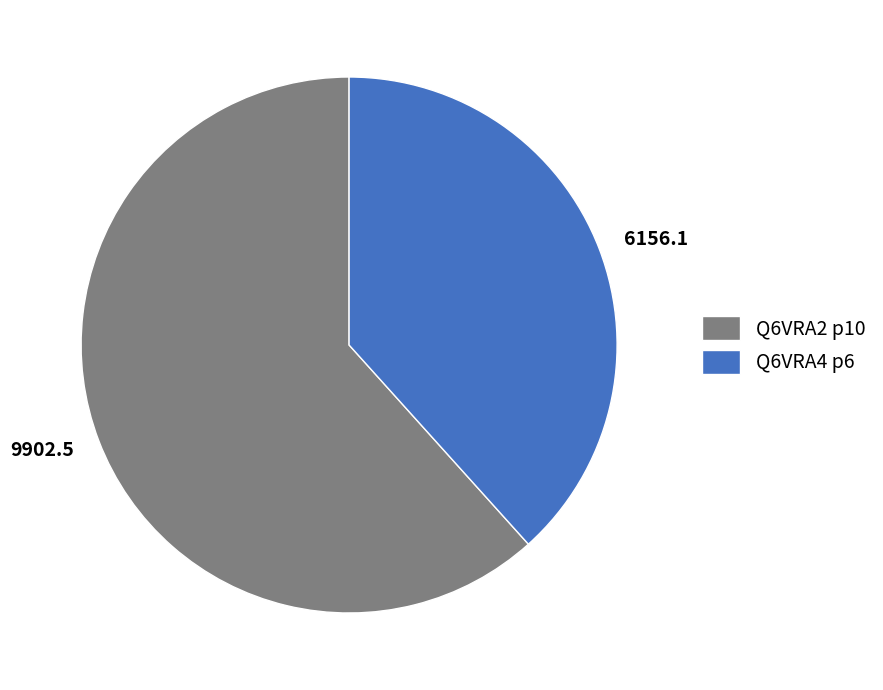

Approximately how many times larger is the value at Q6VRA4 p6 compared to Q6VRA2 p10?

0.6